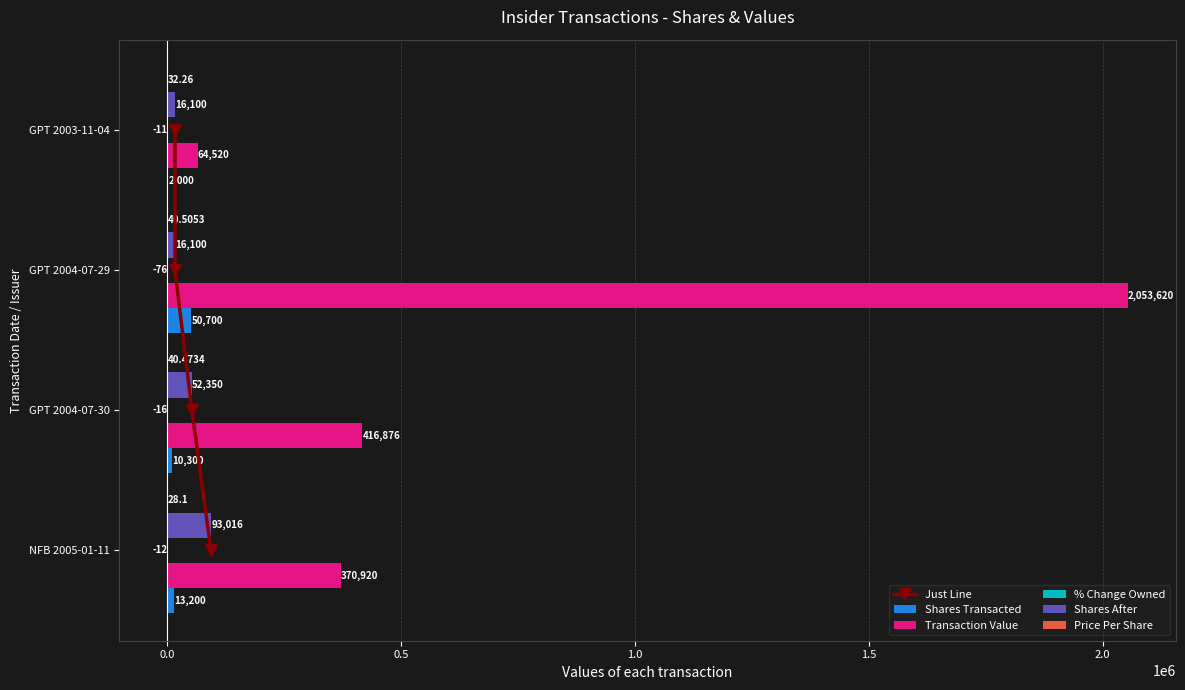

Reading left to right, list all the values displayed in this chart.

Just Line: 0.0	1.0	2.0	3.0
Shares Transacted: 13200.0	10300.0	50700.0	2000.0
Transaction Value: 370920.0	416876.0	2053620.0	64520.0
% Change Owned: -12.0	-16.0	-76.0	-11.0
Shares After: 93016.0	52350.0	16100.0	16100.0
Price Per Share: 28.1	40.5	40.5	32.3